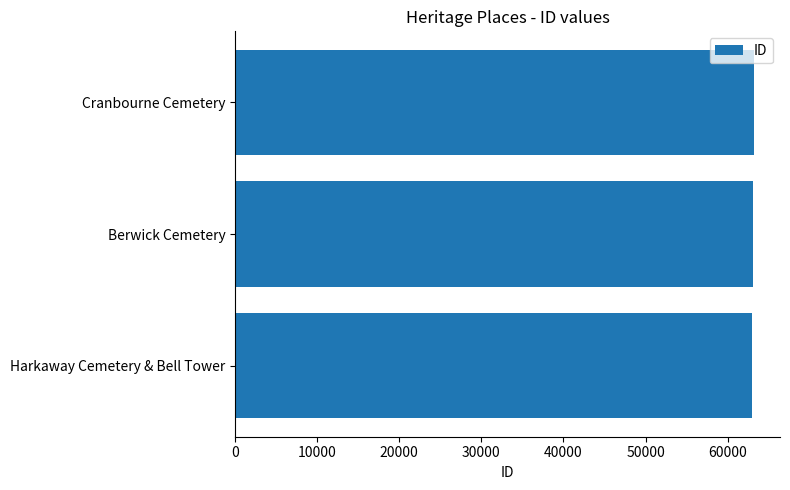

What is the sum of the values at Harkaway Cemetery & Bell Tower and Cranbourne Cemetery?

126143